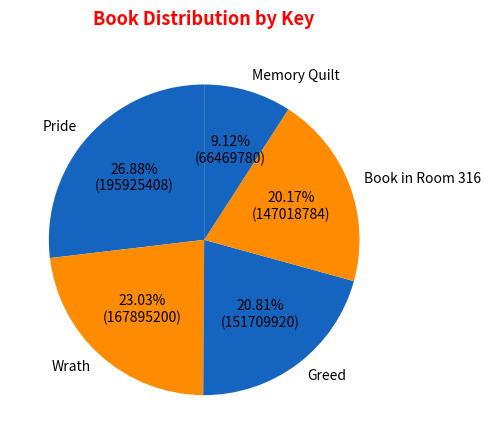

To the nearest percent, what percentage of the pie is Pride?

27%